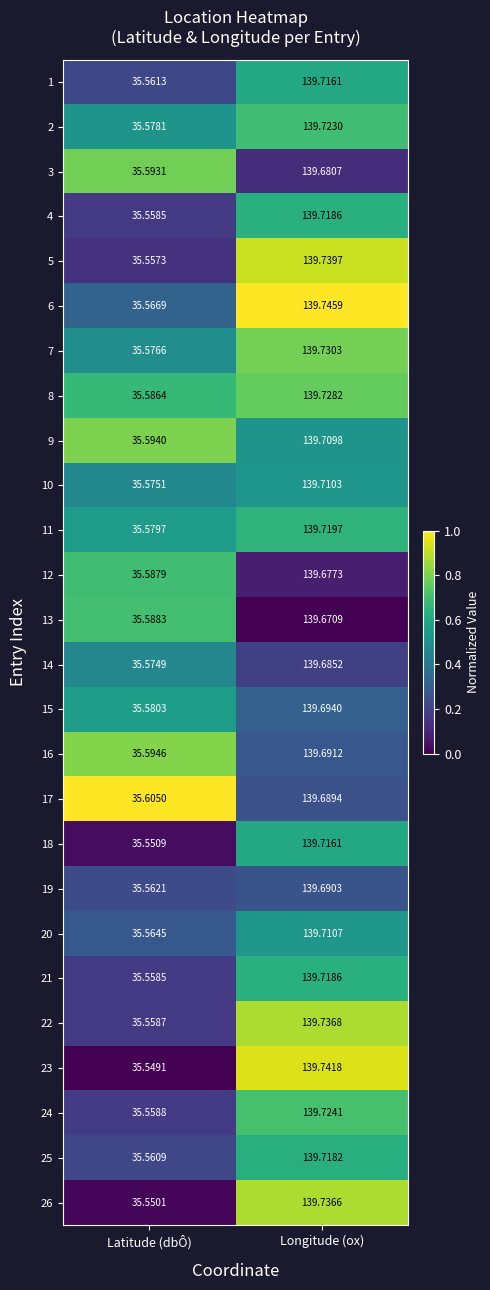

What is the difference between the highest and lowest values at Latitude (dbÔ)?

0.1